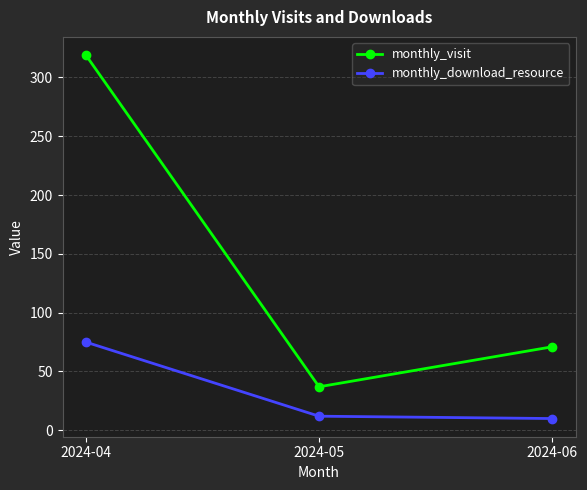

What is the sum of the monthly_download_resource values at 2024-06 and 2024-05?

22